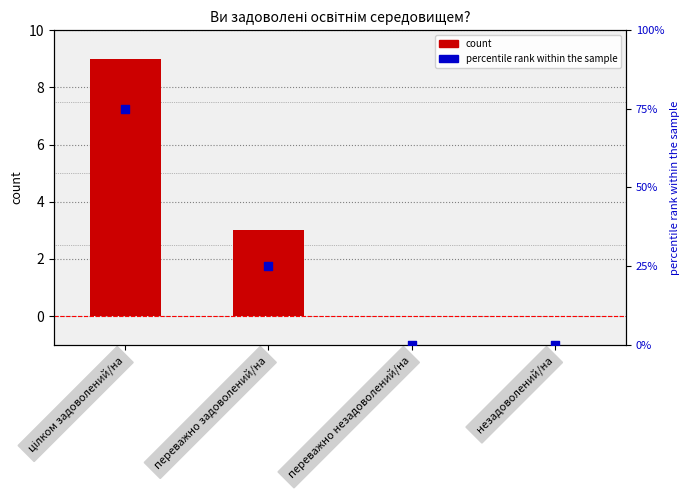

Which series contains the highest Y value?

percentile rank